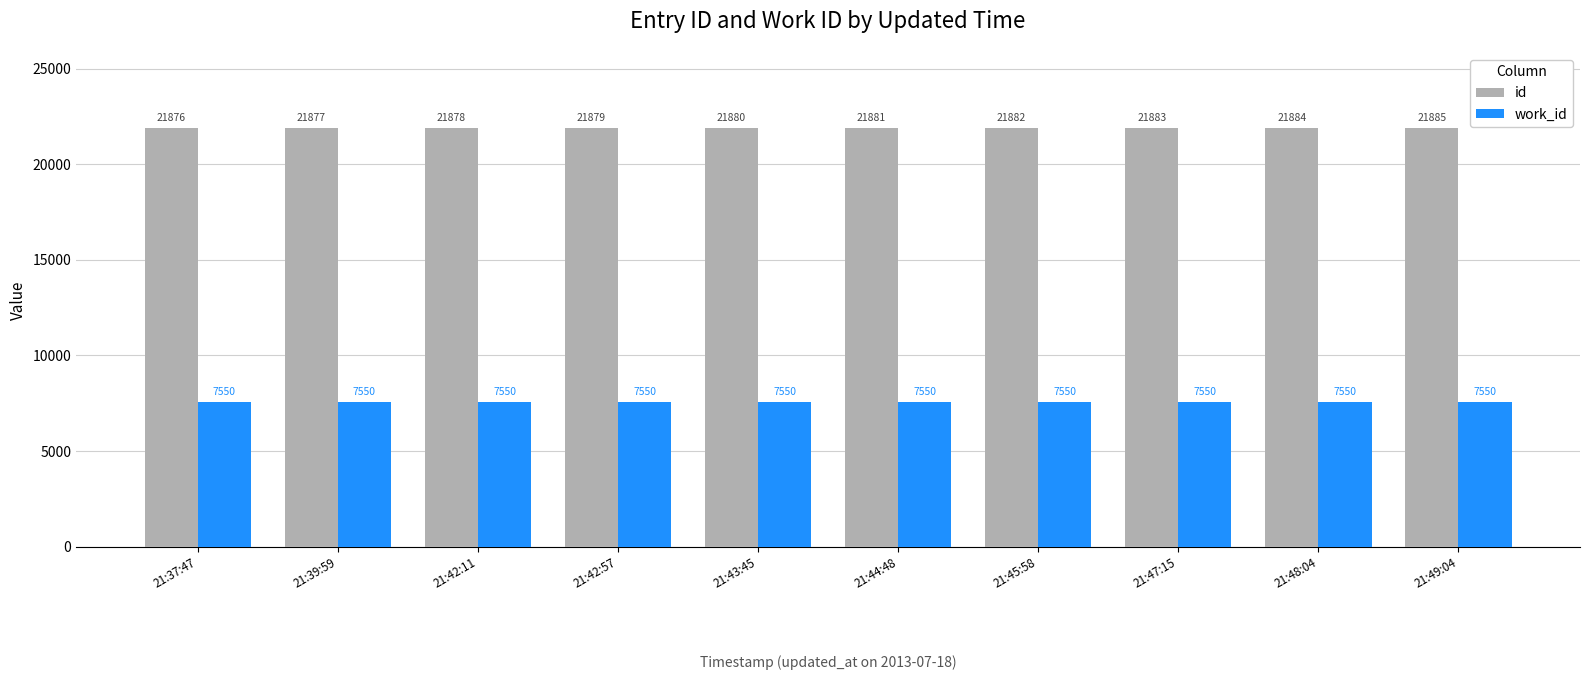

True or false: id has a value of 21881 at 21:44:48.

True